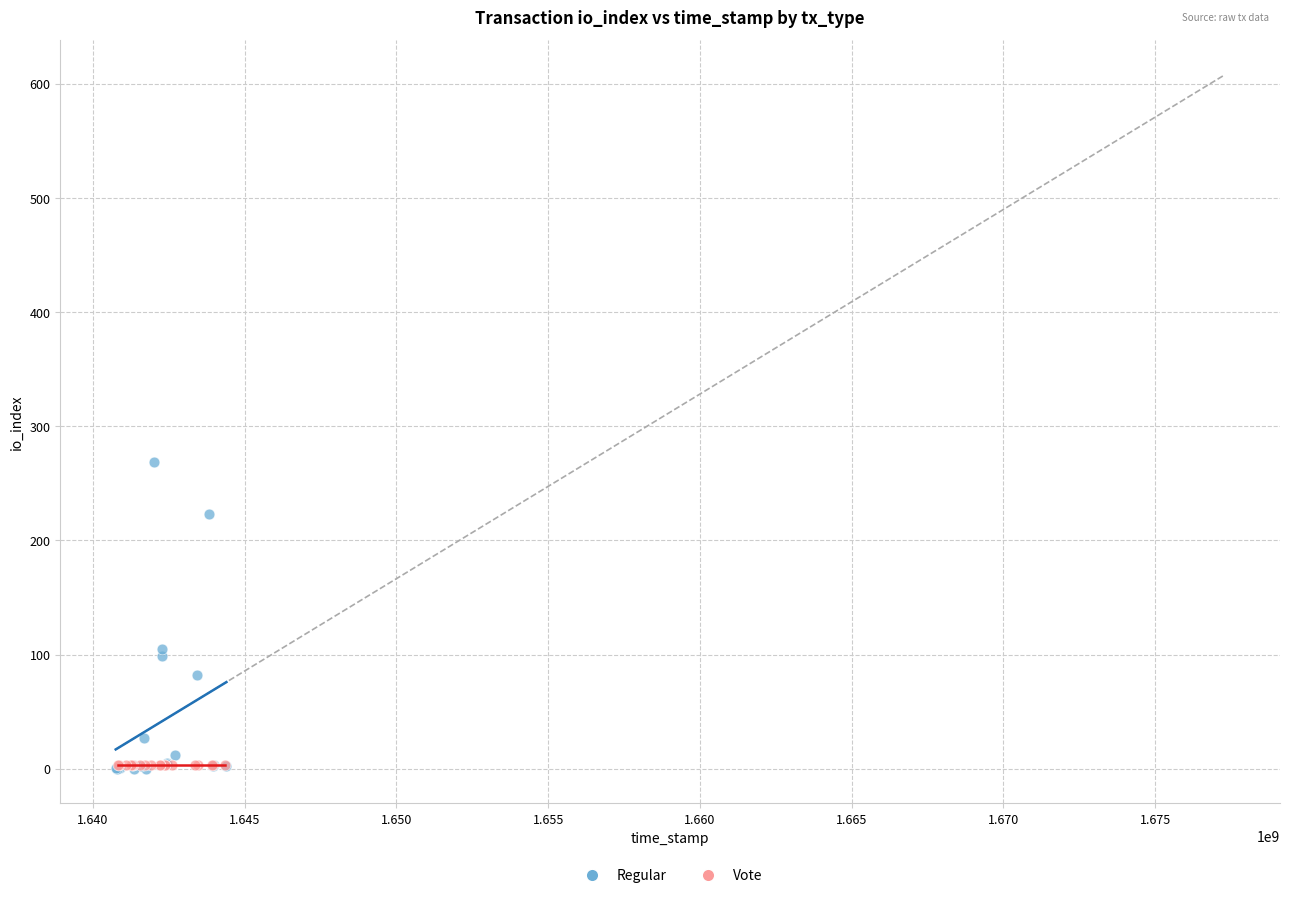

Which series contains the highest Y value?

Regular